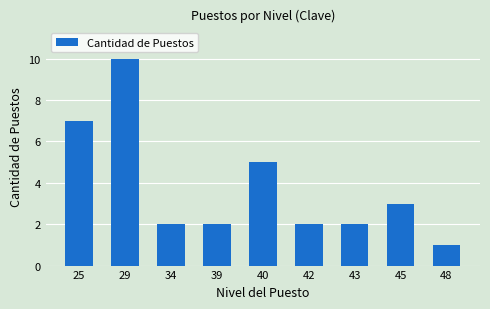

Where is the data nearest to the value 5?

40